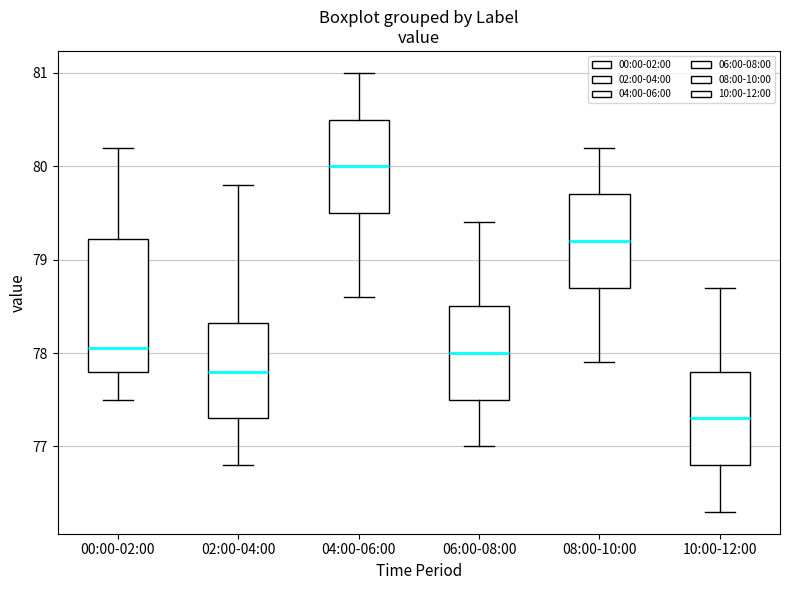

Which box is the tallest, from its lower edge to its upper edge?

00:00-02:00